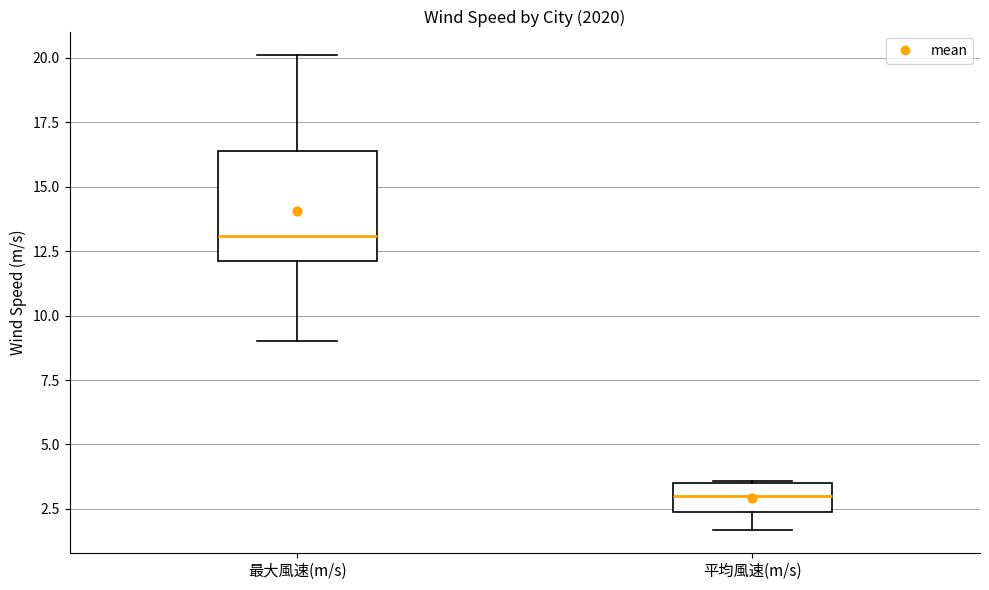

Which box is the tallest, from its lower edge to its upper edge?

最大風速(m/s)